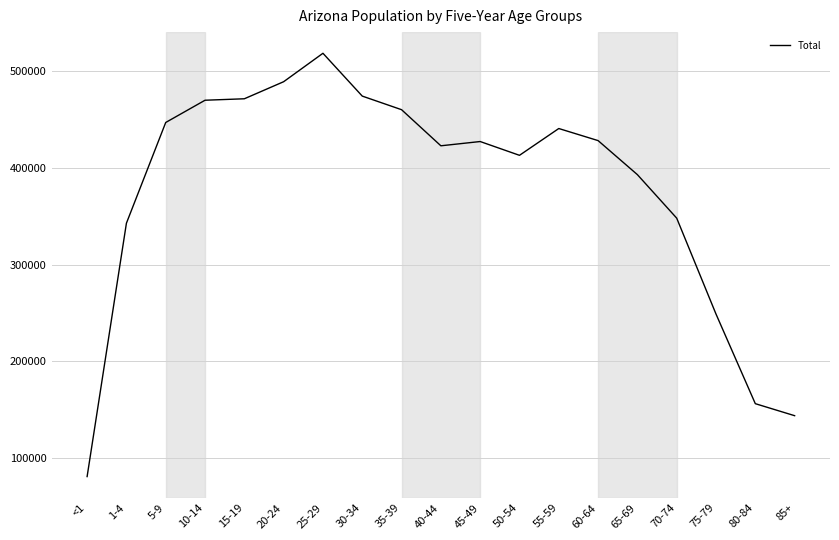

What is the change in value from 60-64 to 85+?

-284524